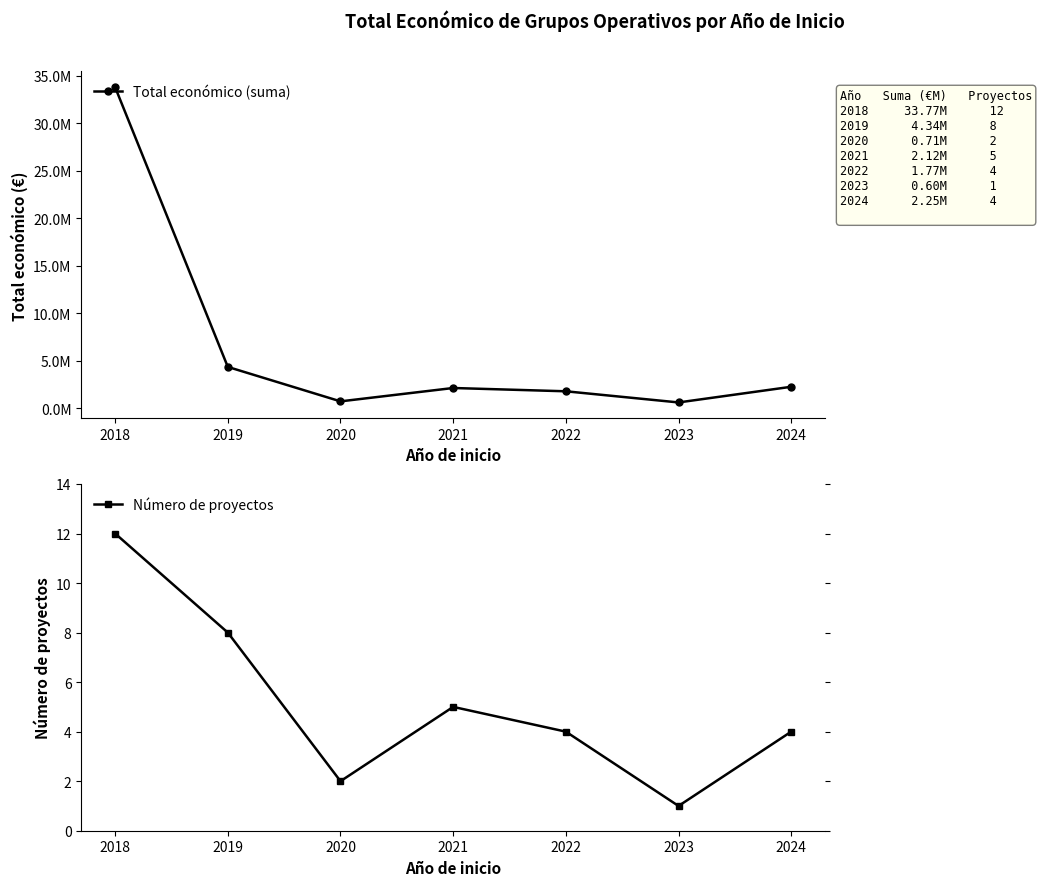

Does the chart have visible grid lines?

No